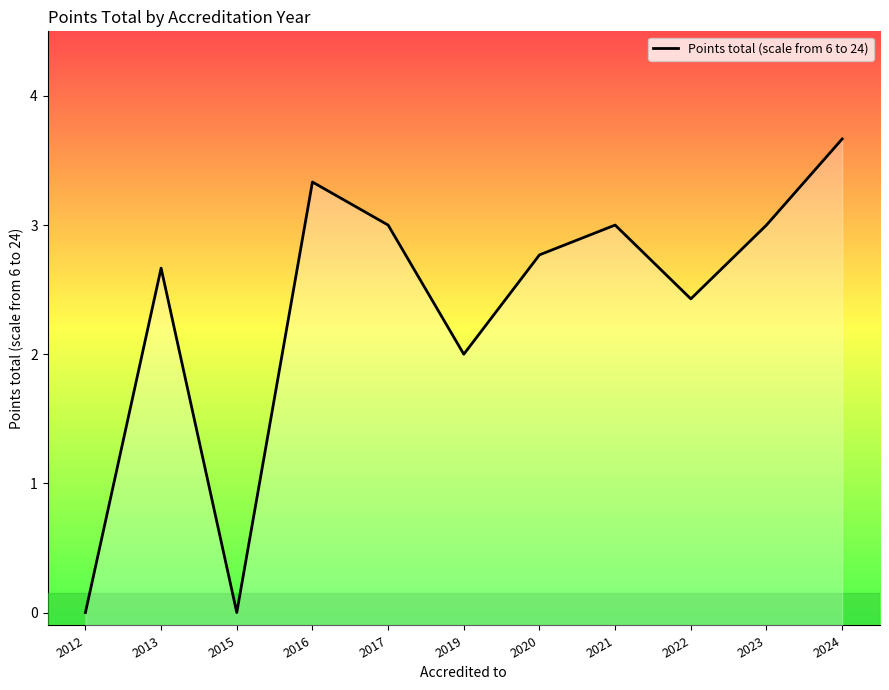

What is the average value?

2.4